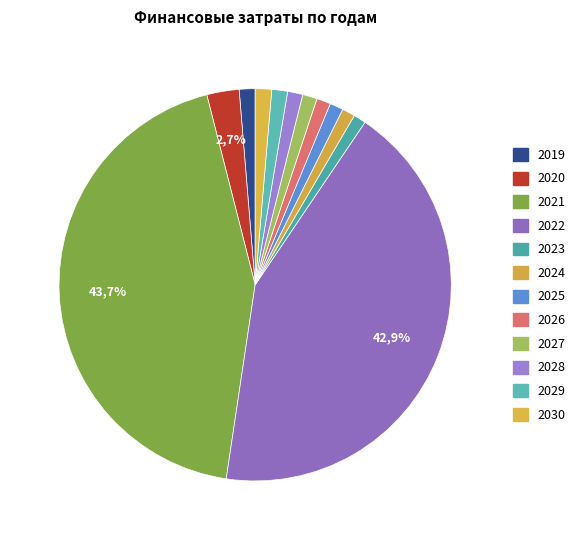

To the nearest percent, what is the average slice percentage?

8%